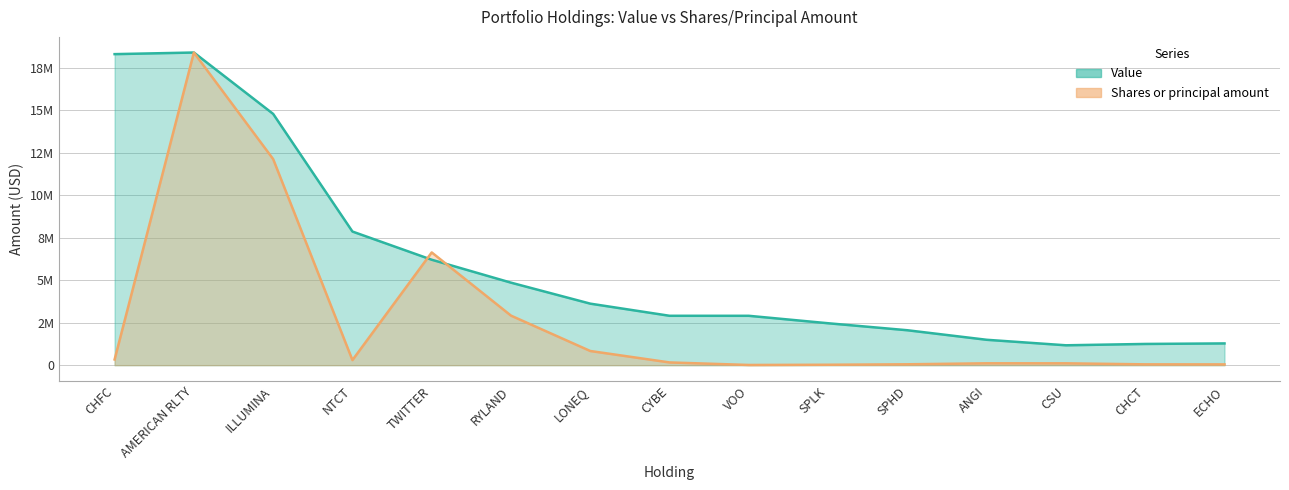

Which has a higher value, ILLUMINA or NTCT?

ILLUMINA